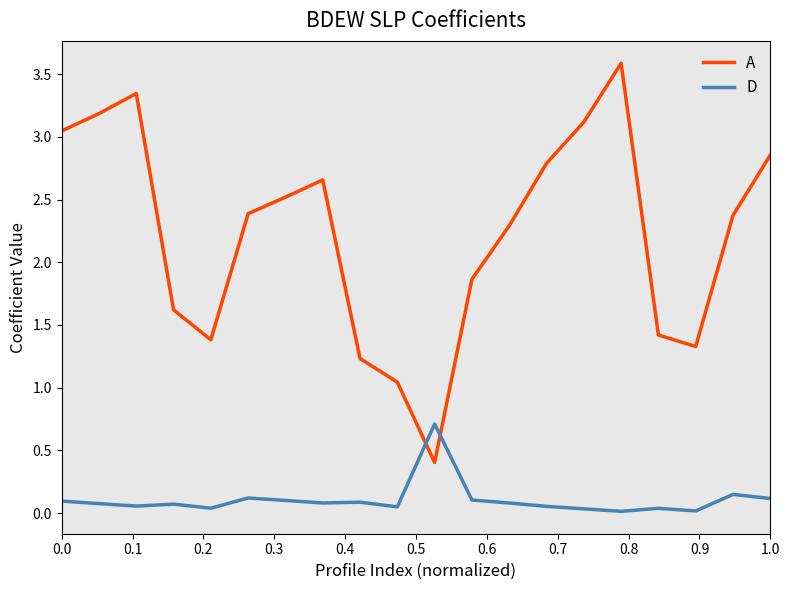

Which series has the largest total across all categories?

A